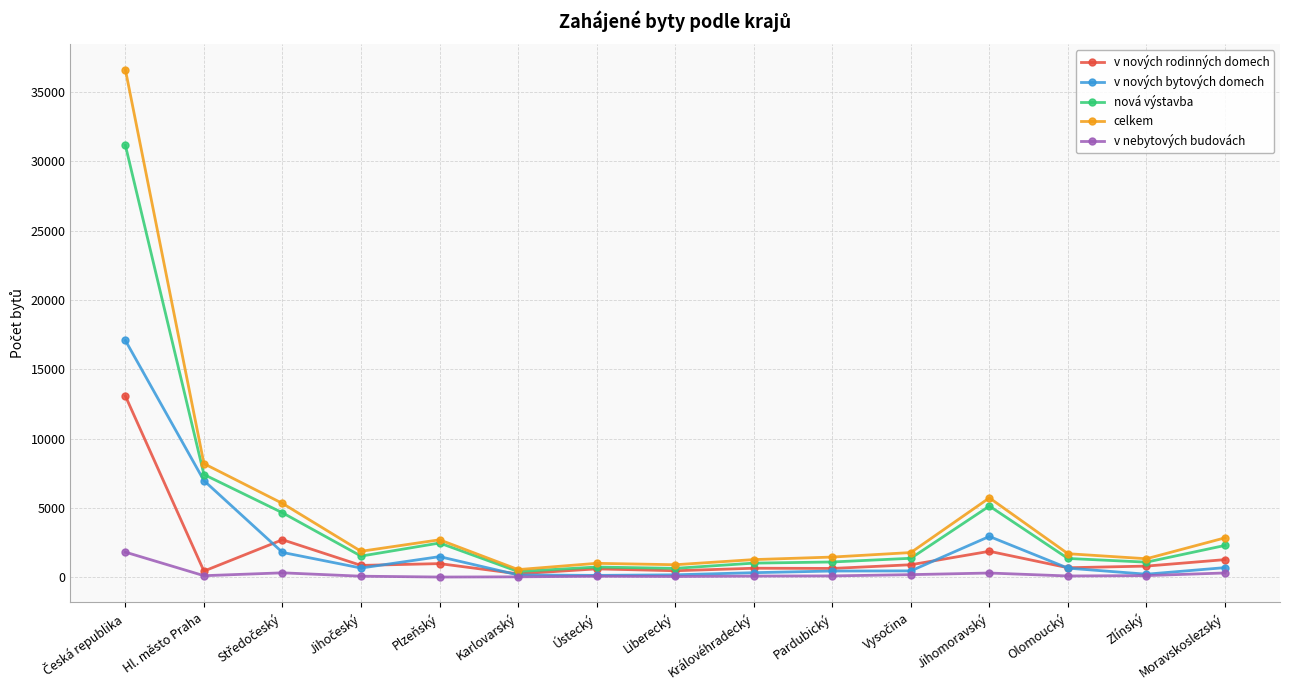

Is it true that v nebytových budovách equals 114 at Zlínský?

True